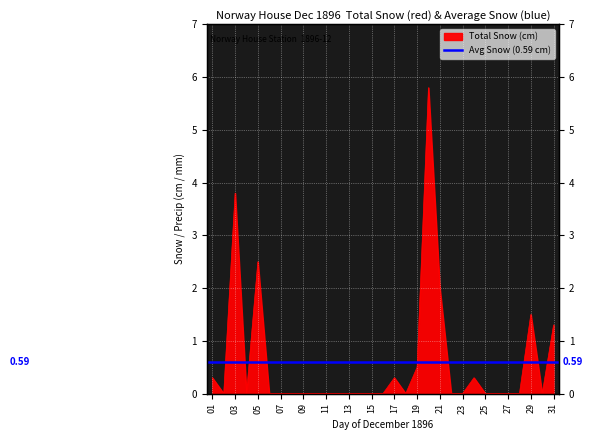

Where is the data nearest to the value 2?

21